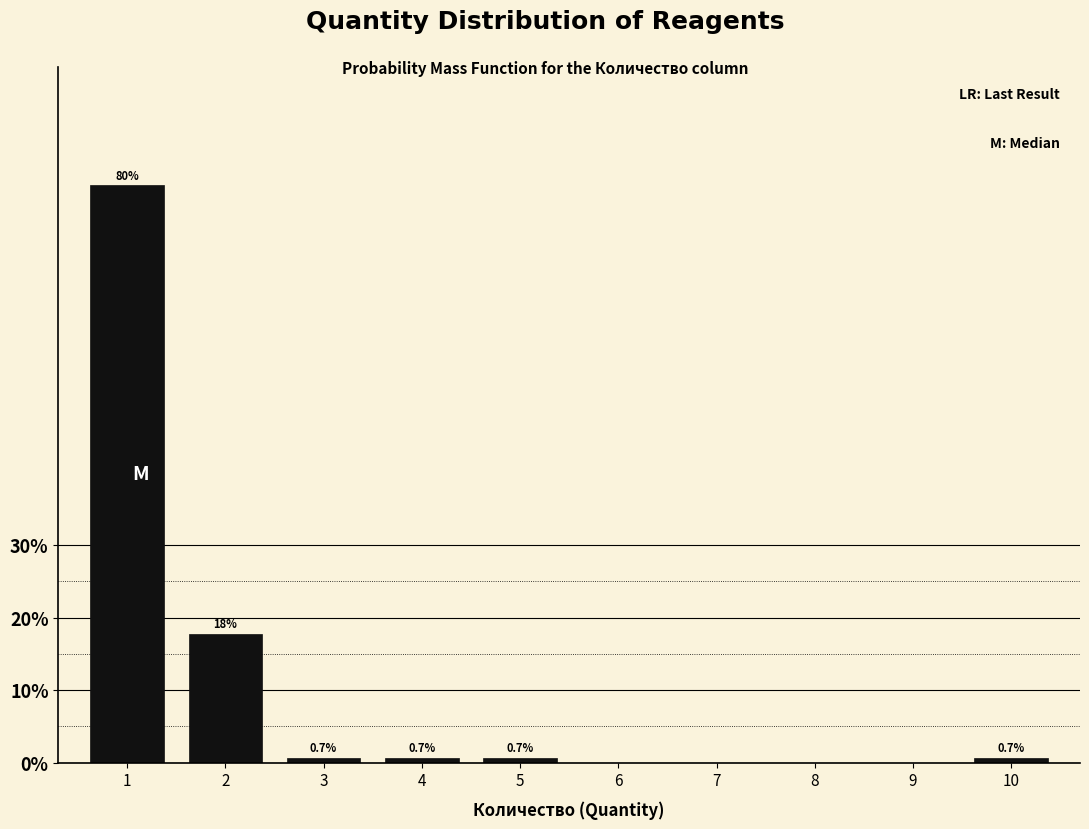

The chart shows a value of 114.6 at 1. True or false?

False